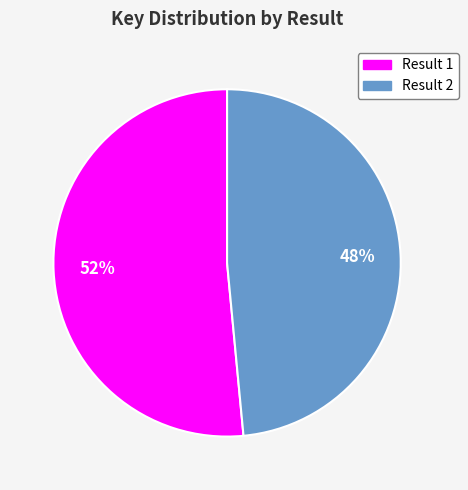

Is the sum of Result 1 and Result 2 greater than half?

Yes